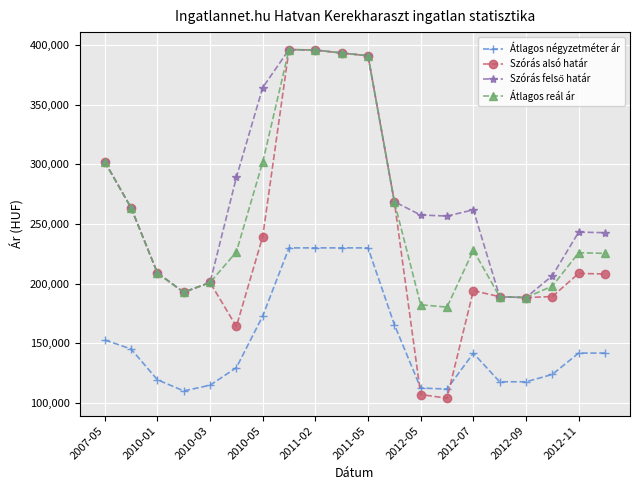

How many distinct data groups are displayed?

4